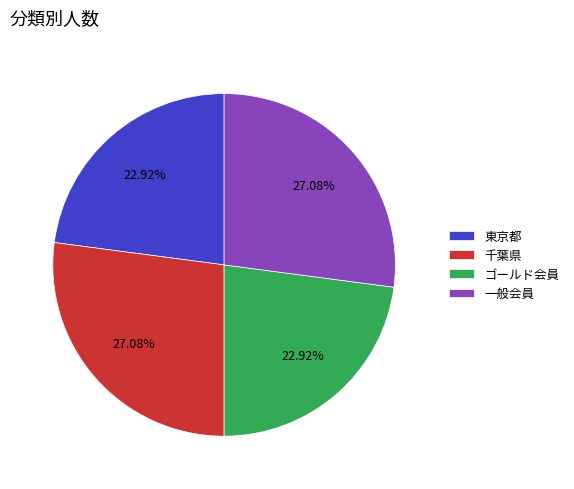

To the nearest percent, what percentage of the pie is 千葉県?

27%